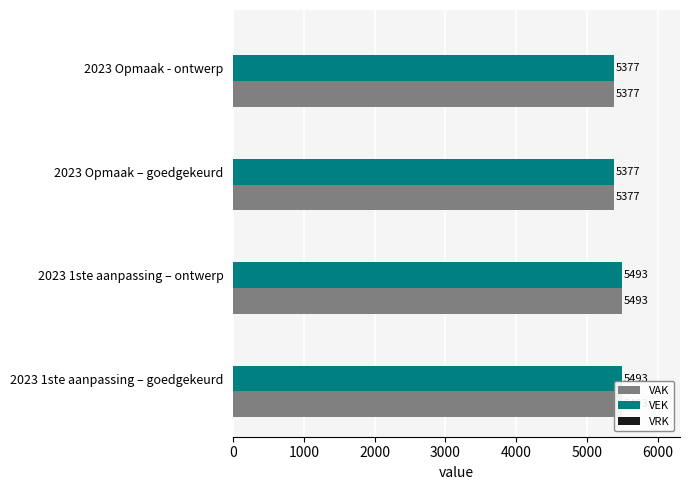

Which series changed the most between 0 and 2000?

VAK